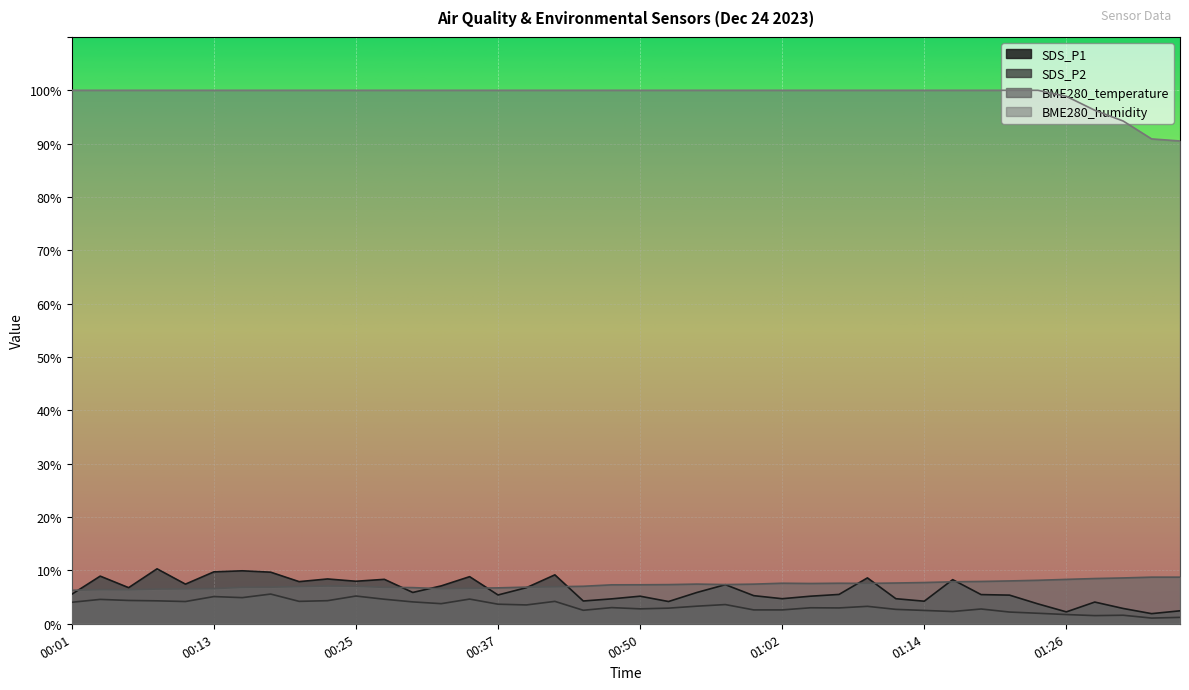

What are all the series names shown in the legend?

SDS_P1, SDS_P2, BME280_temperature, BME280_humidity